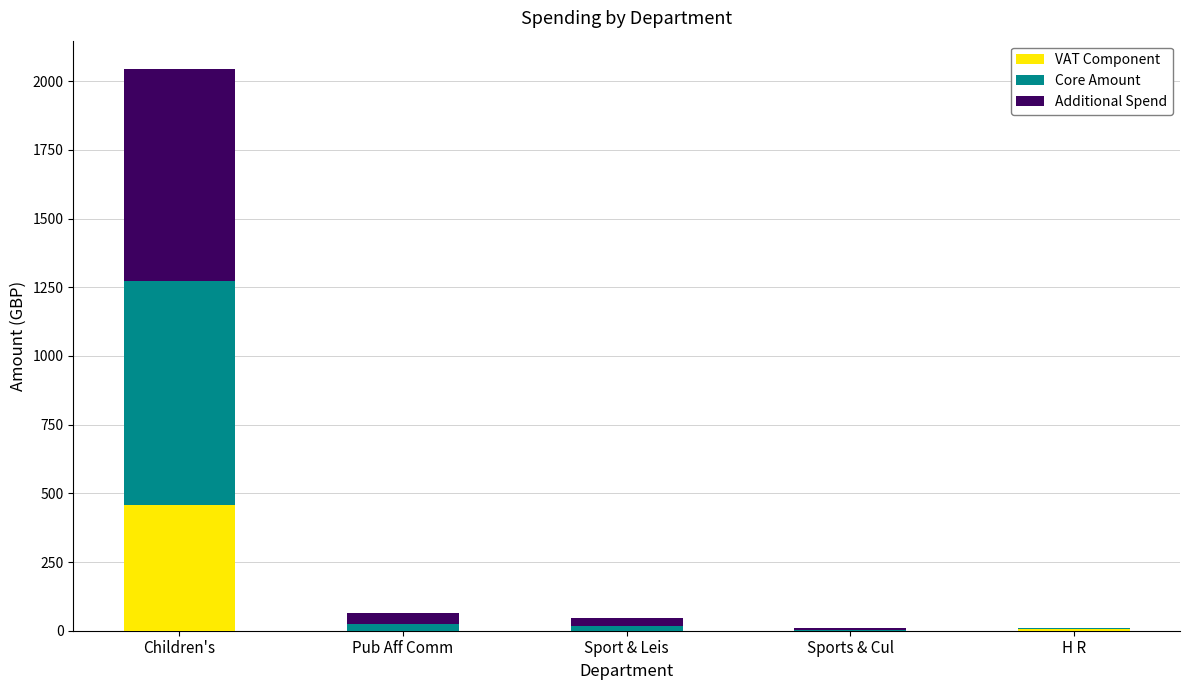

At which category is the sum across all series the highest?

Children's